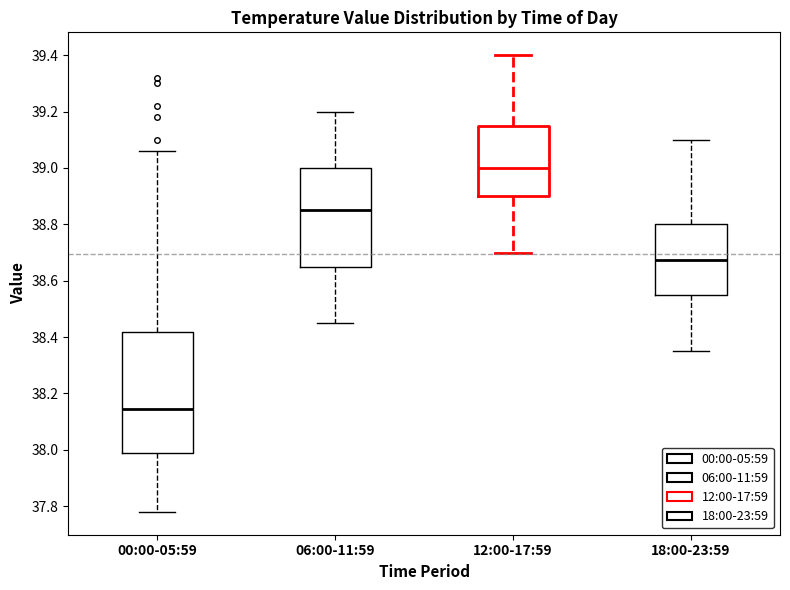

Reading left to right, transcribe this box plot: for each box, give where its median line is, the range the box spans, and where its two whiskers end, as read against the y-axis. The values are not printed on the chart, so give them approximately, as read against the axis.

00:00-05:59: median 38.14, box 37.98 to 38.42, whiskers 37.78 to 39.06
06:00-11:59: median 38.86, box 38.66 to 39.00, whiskers 38.46 to 39.20
12:00-17:59: median 39.00, box 38.90 to 39.16, whiskers 38.70 to 39.40
18:00-23:59: median 38.68, box 38.56 to 38.80, whiskers 38.36 to 39.10